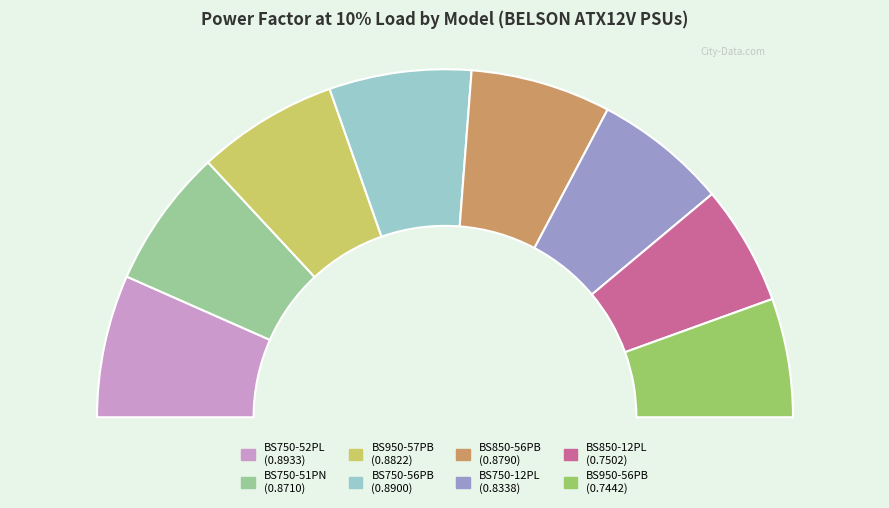

To the nearest percent, what is the combined percentage of BS750-52PL and BS850-56PB?

26%